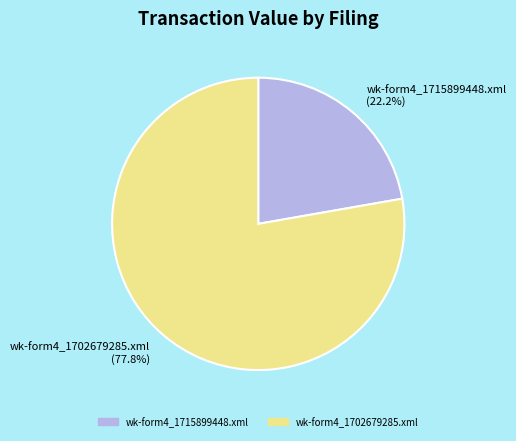

To the nearest percent, what is the combined percentage of wk-form4_1715899448.xml and wk-form4_1702679285.xml?

100%